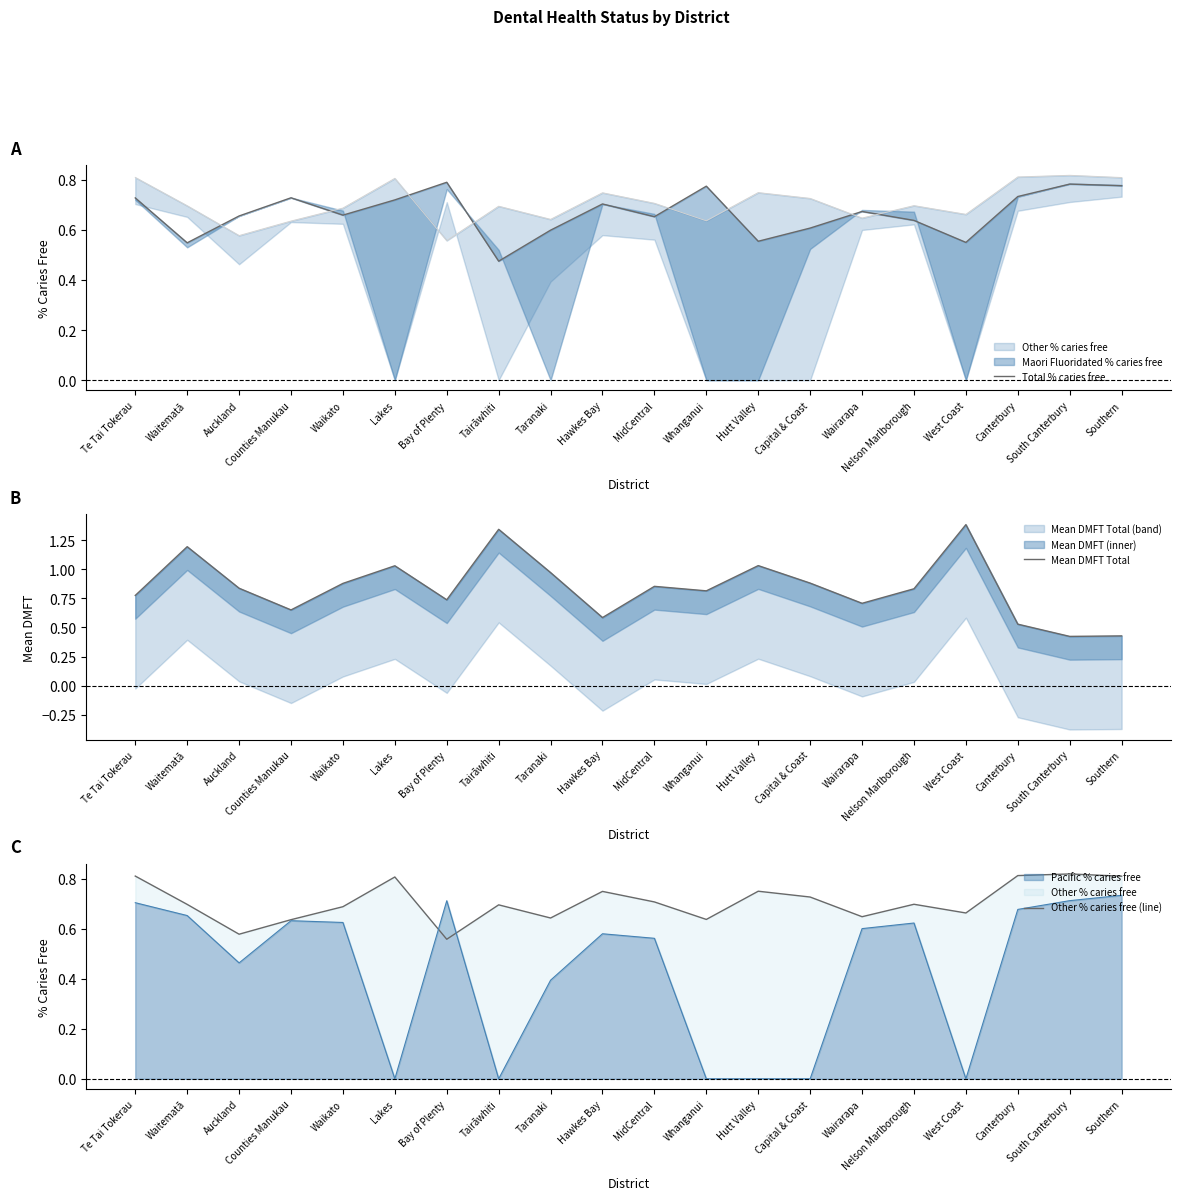

At which category is the sum across all series the highest?

West Coast